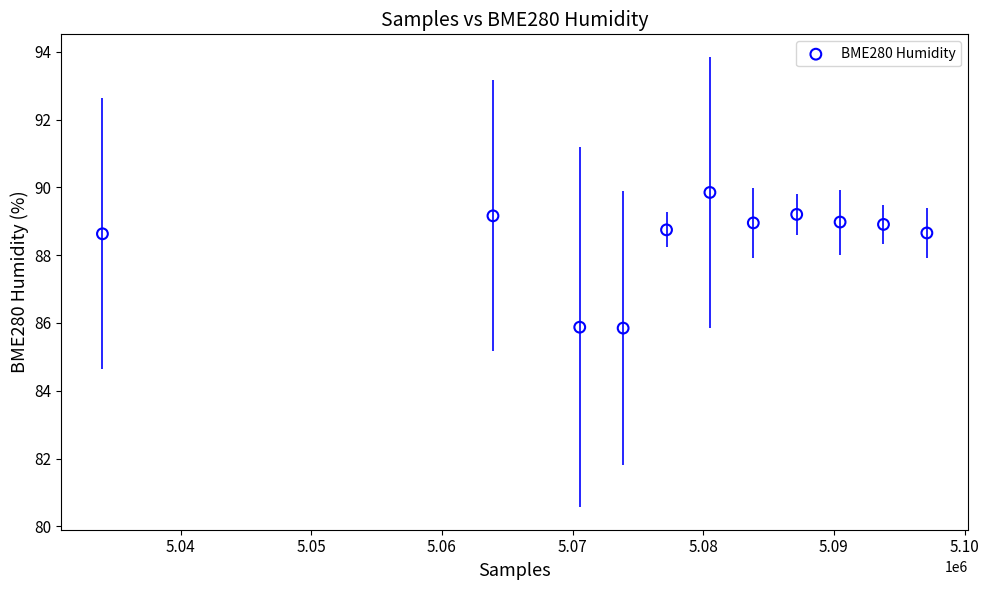

What is the range of X values (max minus min)?

63087.6